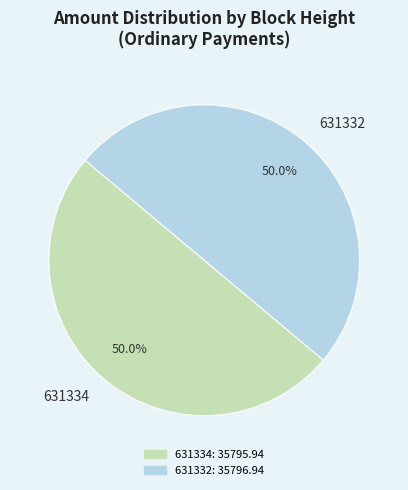

What portion of the pie excludes 631334?

50.0%